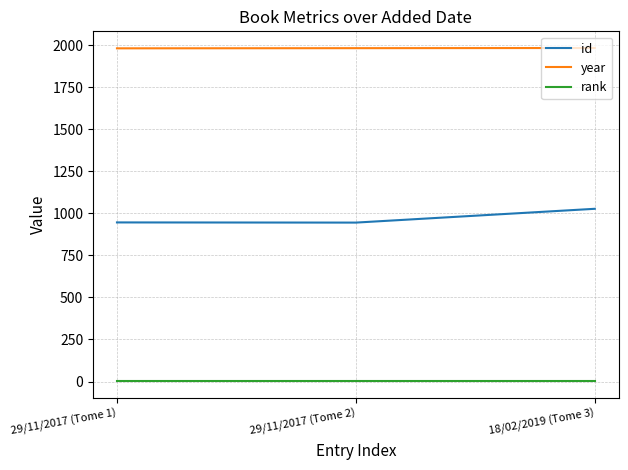

Which series has the largest total across all categories?

year